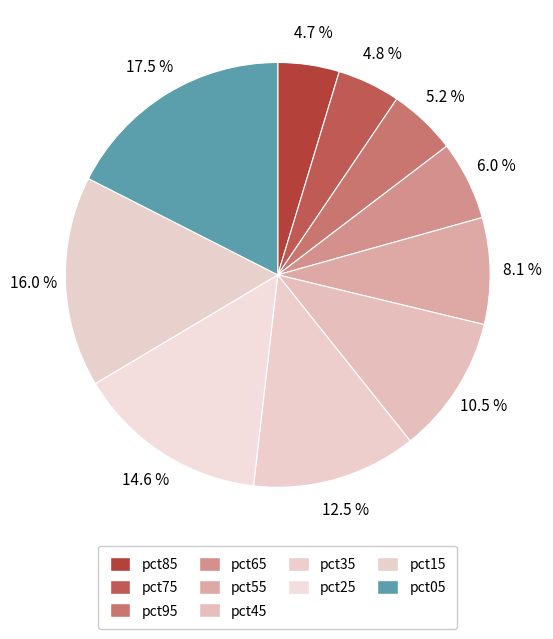

How many segments does this pie chart have?

10